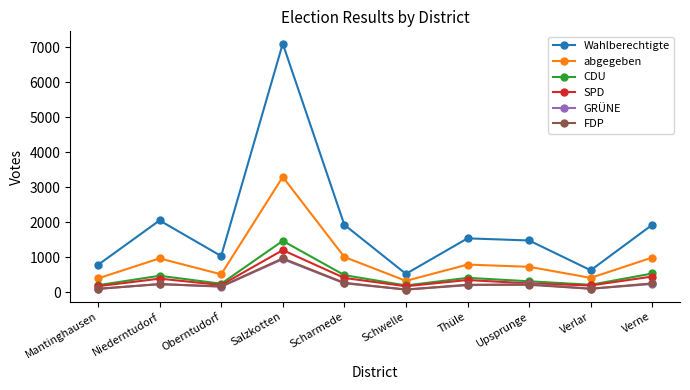

What is the label of the 3rd point from the right?

Upsprunge